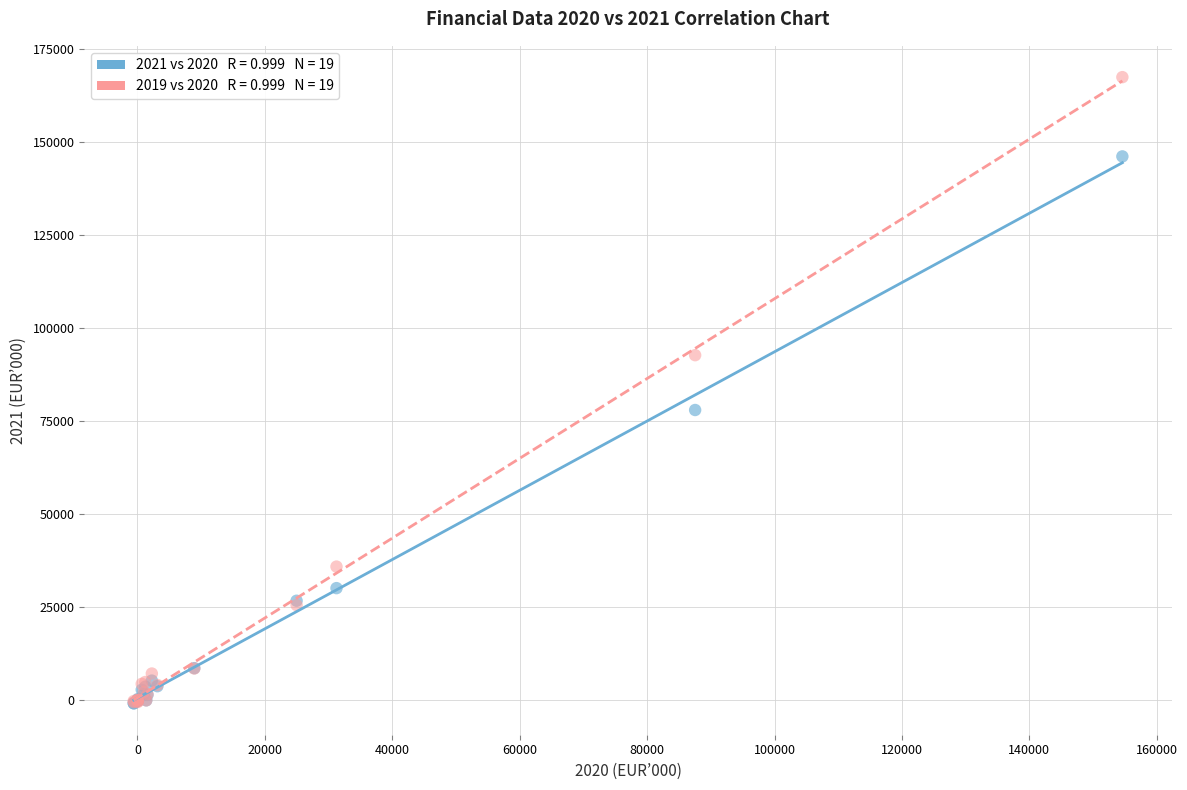

Across all series, what Y value is closest to 83287?

77988